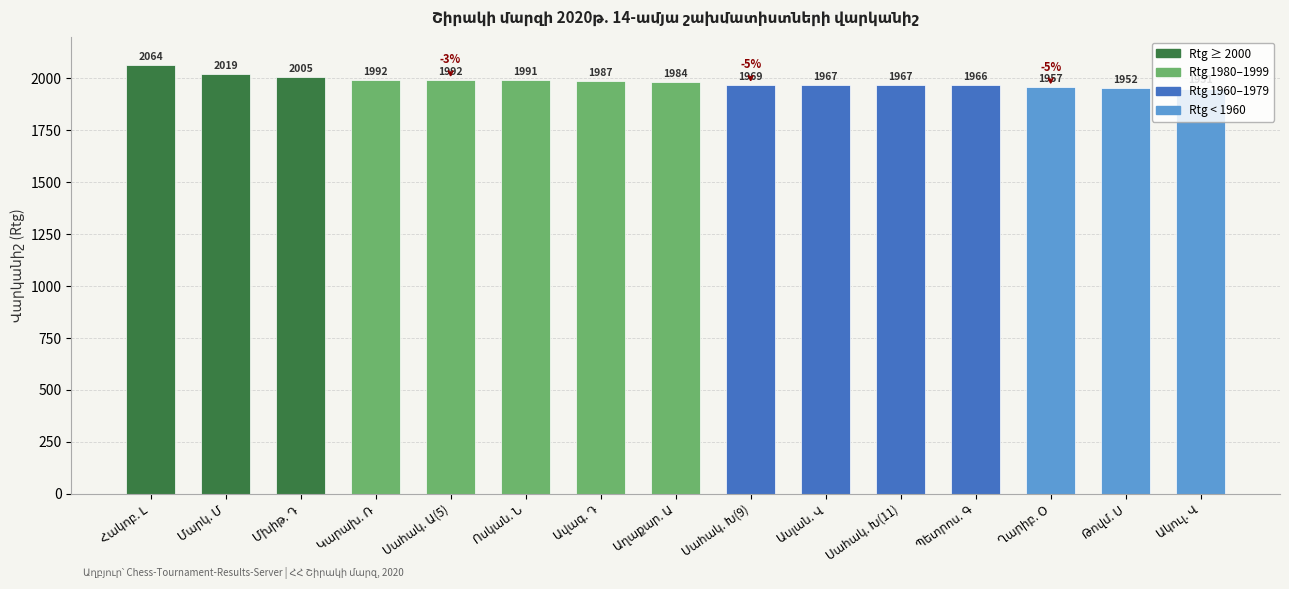

What is the average value?

1984